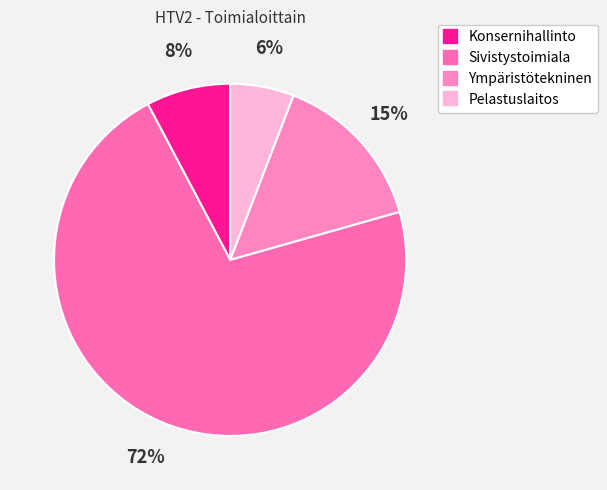

Do Sivistystoimiala and Pelastuslaitos together represent more than half of the pie?

Yes